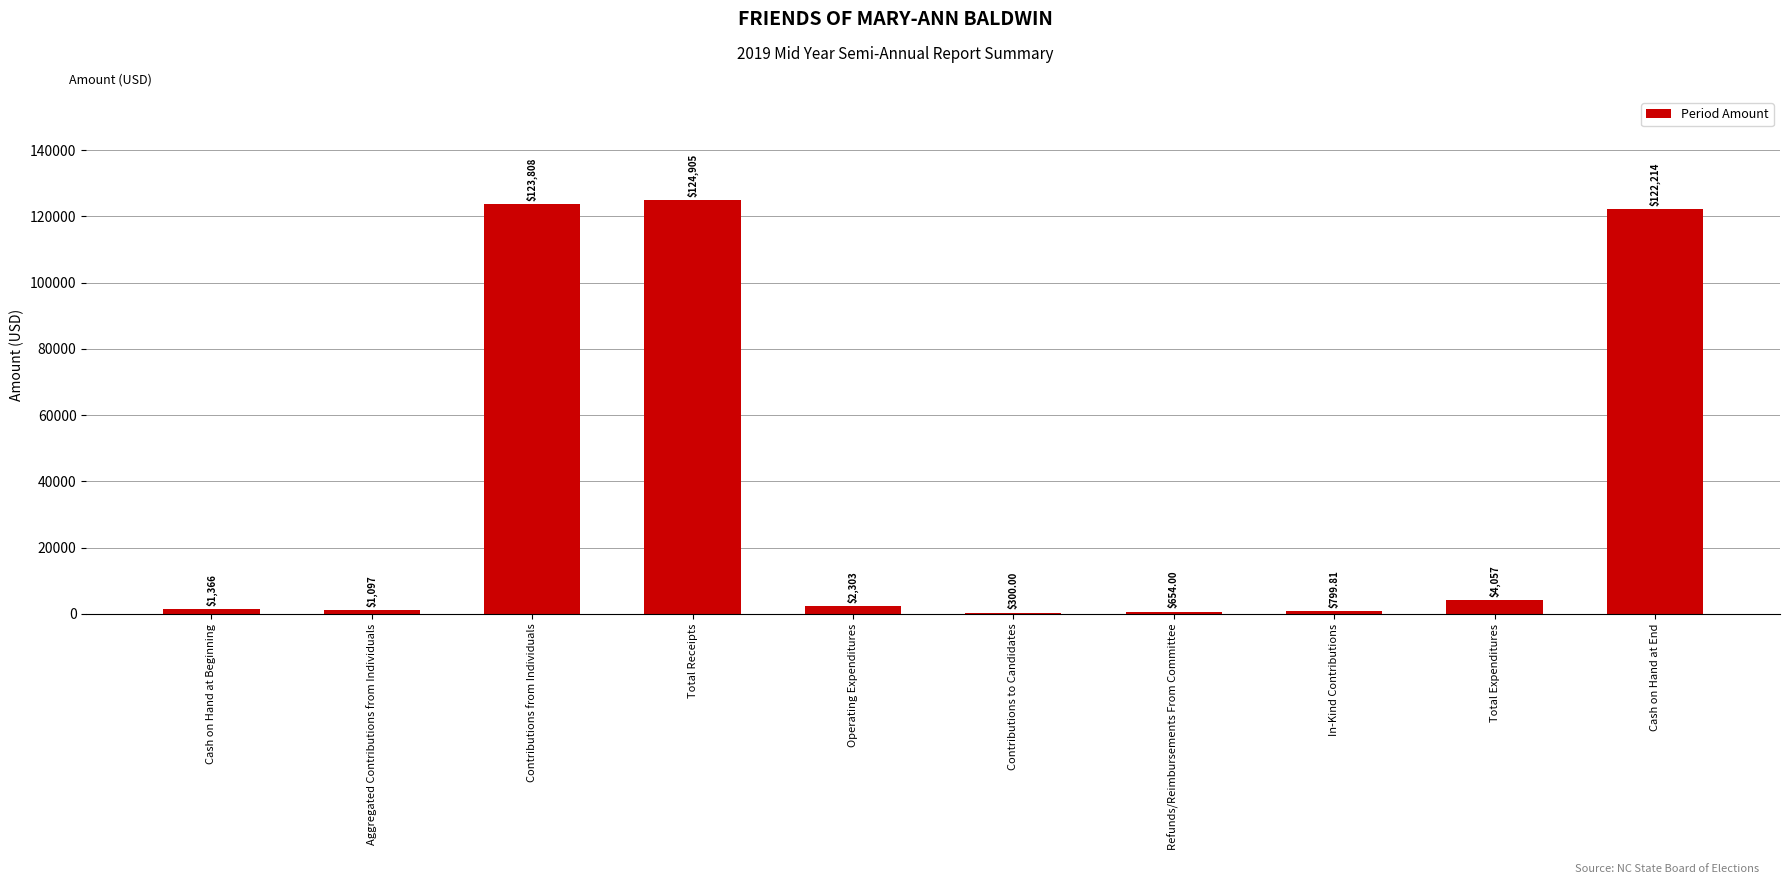

What is the sum of the values at In-Kind Contributions and Refunds/Reimbursements From Committee?

1453.8